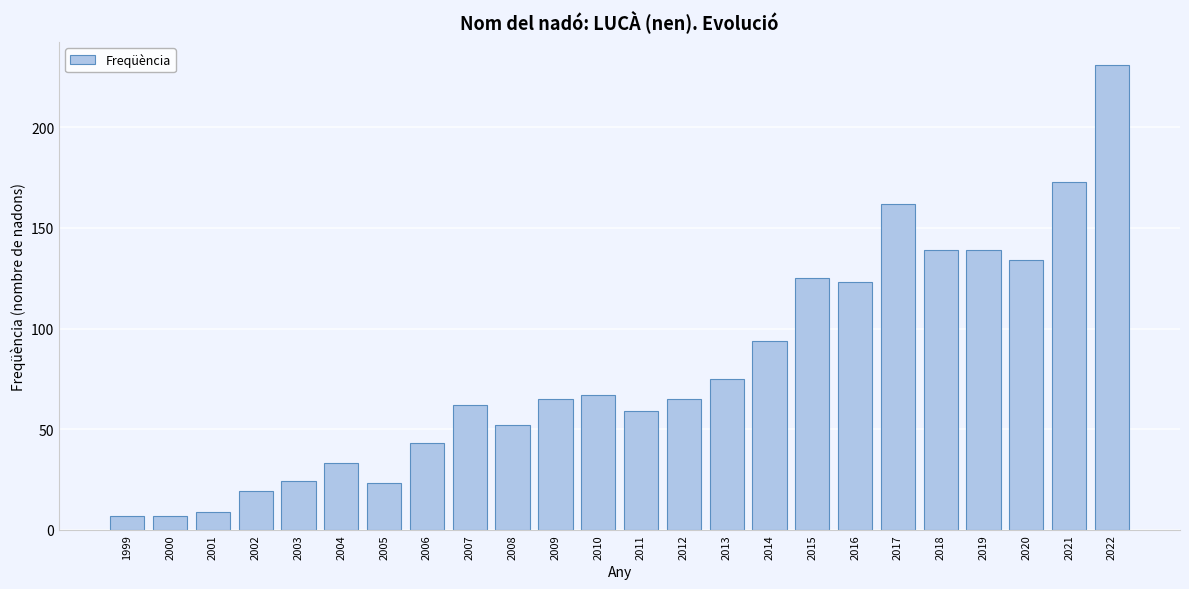

Reading left to right, transcribe all the data shown in this chart.

1999=7	2000=7	2001=9	2002=19	2003=24	2004=33	2005=23	2006=43	2007=62	2008=52	2009=65	2010=67	2011=59	2012=65	2013=75	2014=94	2015=125	2016=123	2017=162	2018=139	2019=139	2020=134	2021=173	2022=231